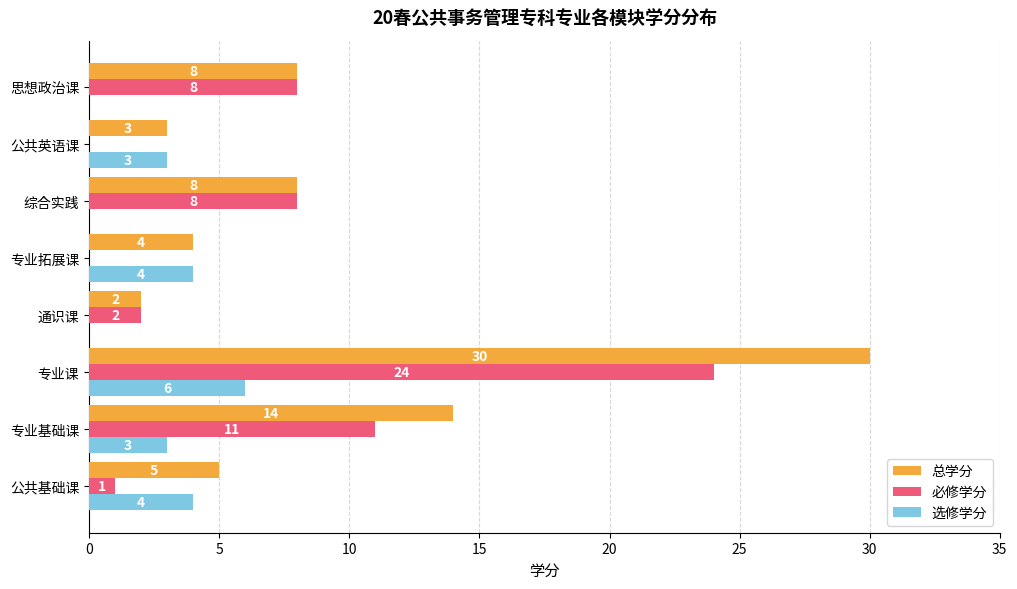

True or false: 总学分 has a value of 14 at 专业基础课.

True